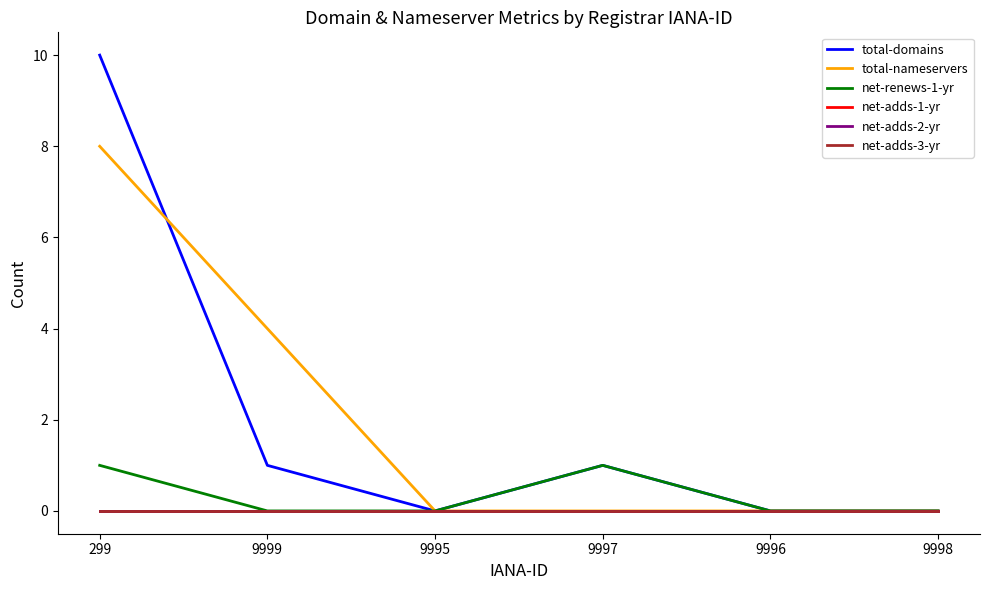

What is the total value across all series at 9997?

2